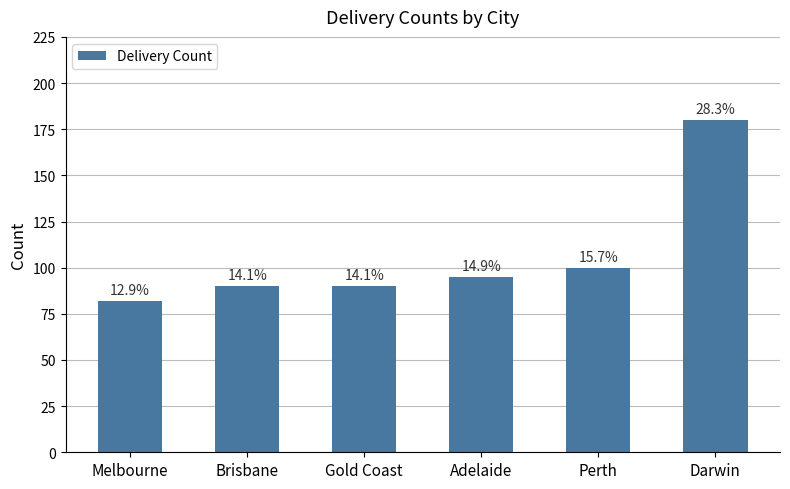

Does the chart contain any negative values?

No